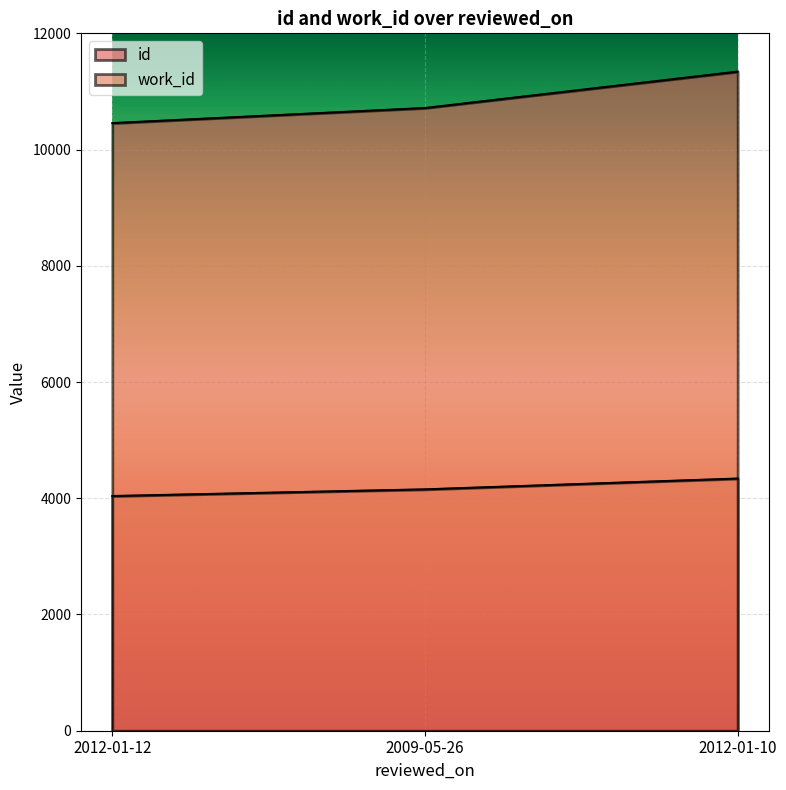

What is the sum of the work_id values at 2012-01-10 and 2009-05-26?

8492